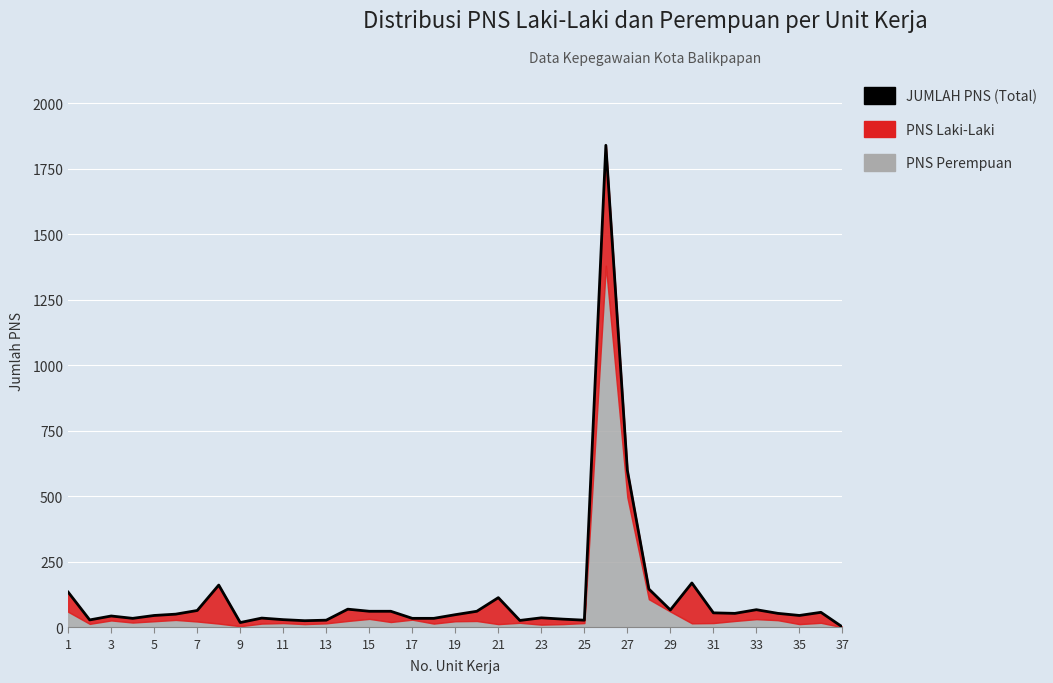

Read the value at 35, to the nearest 50.

50